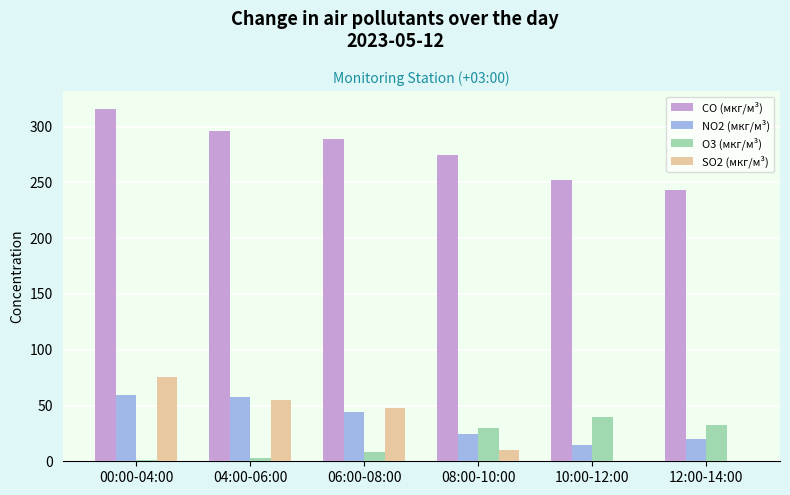

At which label is NO2 (мкг/м³) closest to 36?

06:00-08:00